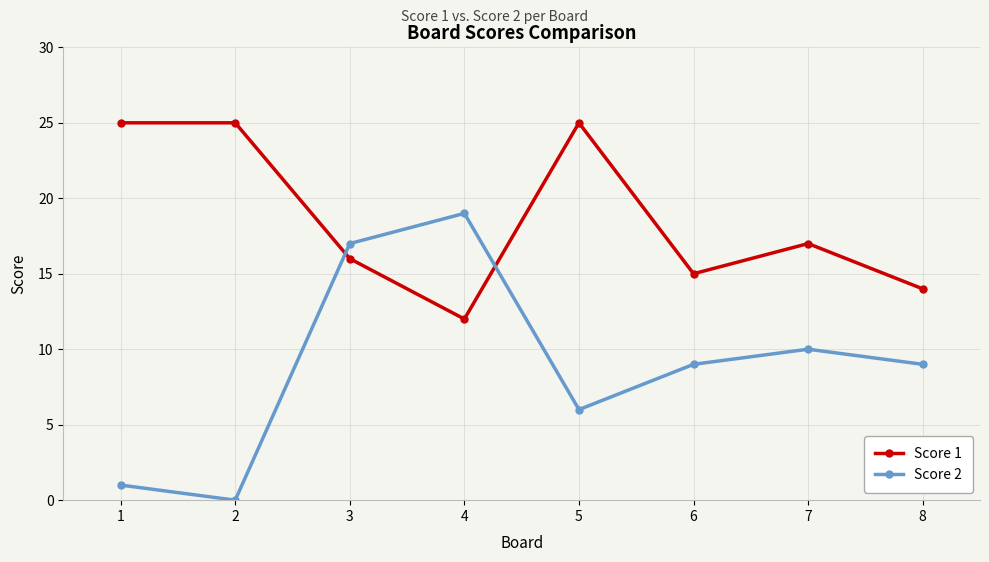

True or false: Score 1 has a value of 3 at 4.

False